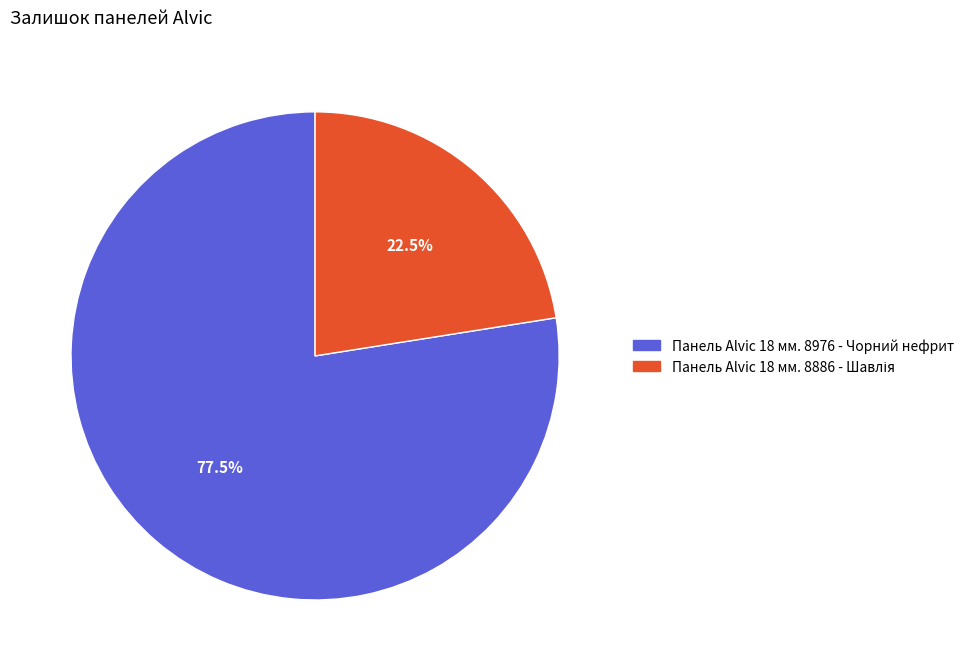

Which category has the biggest portion of the pie?

Панель Alvic 18 мм. 8976 - Чорний нефрит